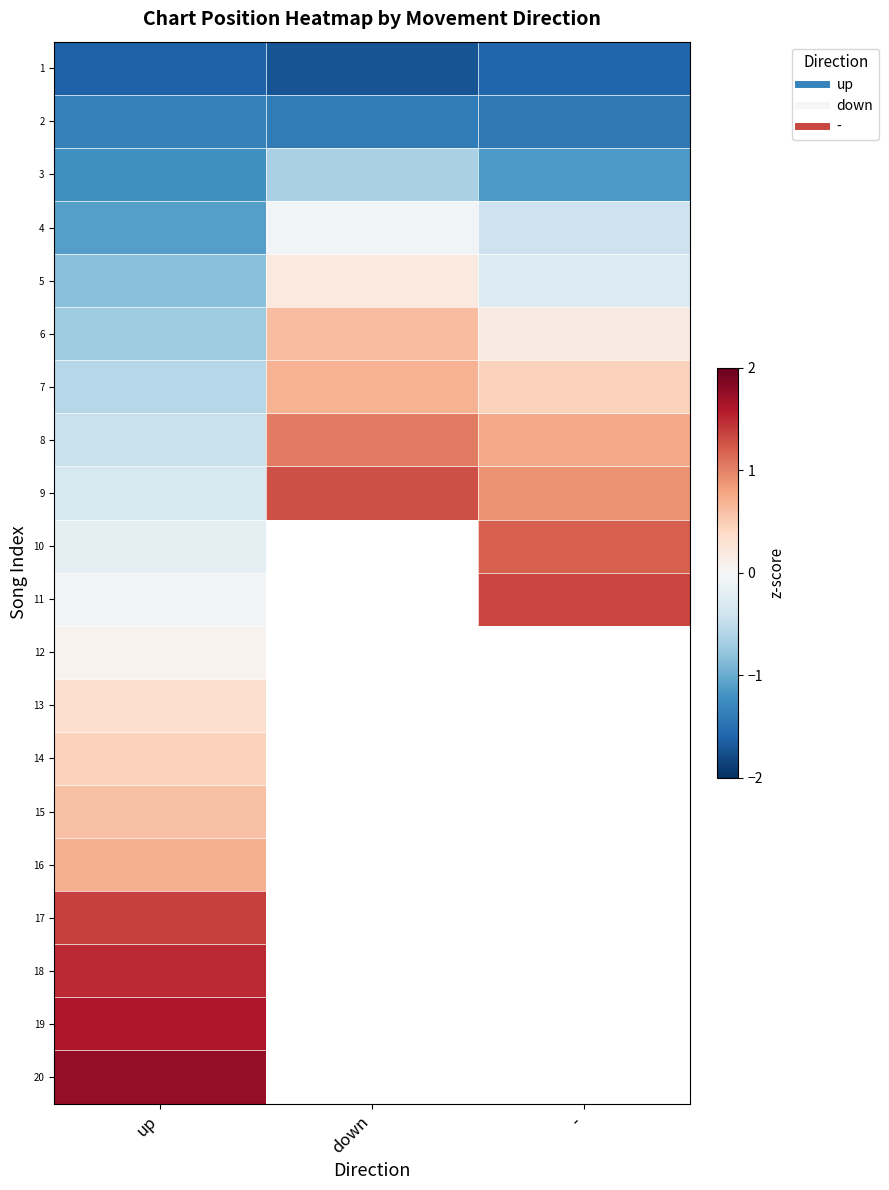

At how many categories does at least one series exceed 0?

3